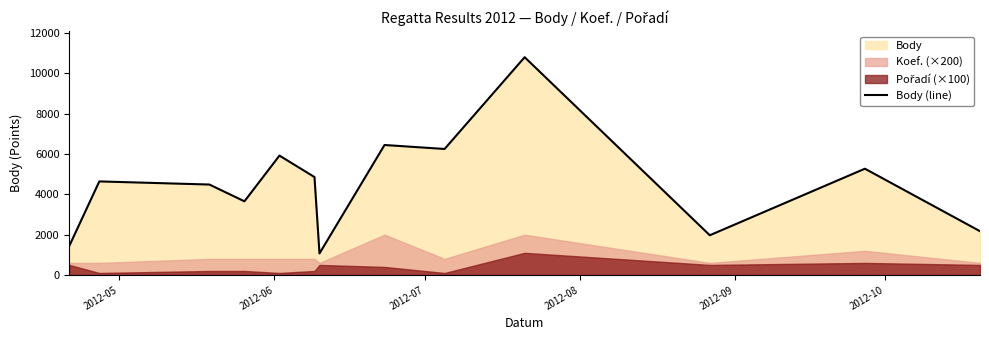

How many lines are shown in the chart?

1